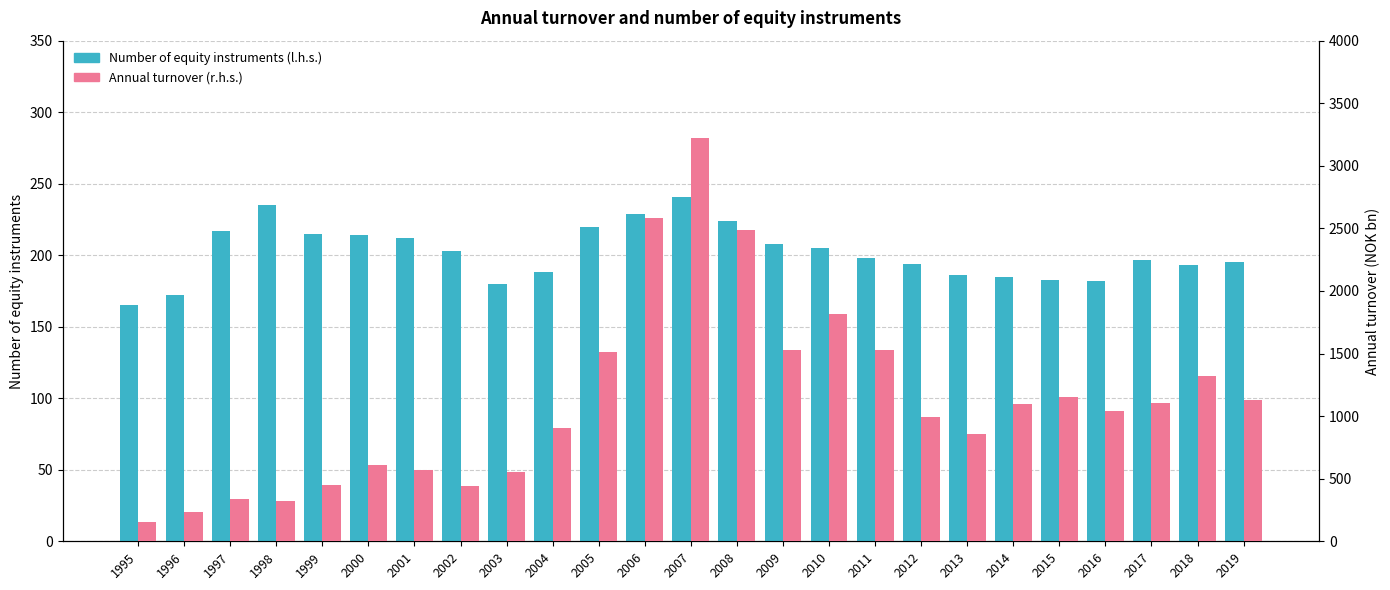

Is it true that Annual turnover (r.h.s.) equals 762 at 2003?

False